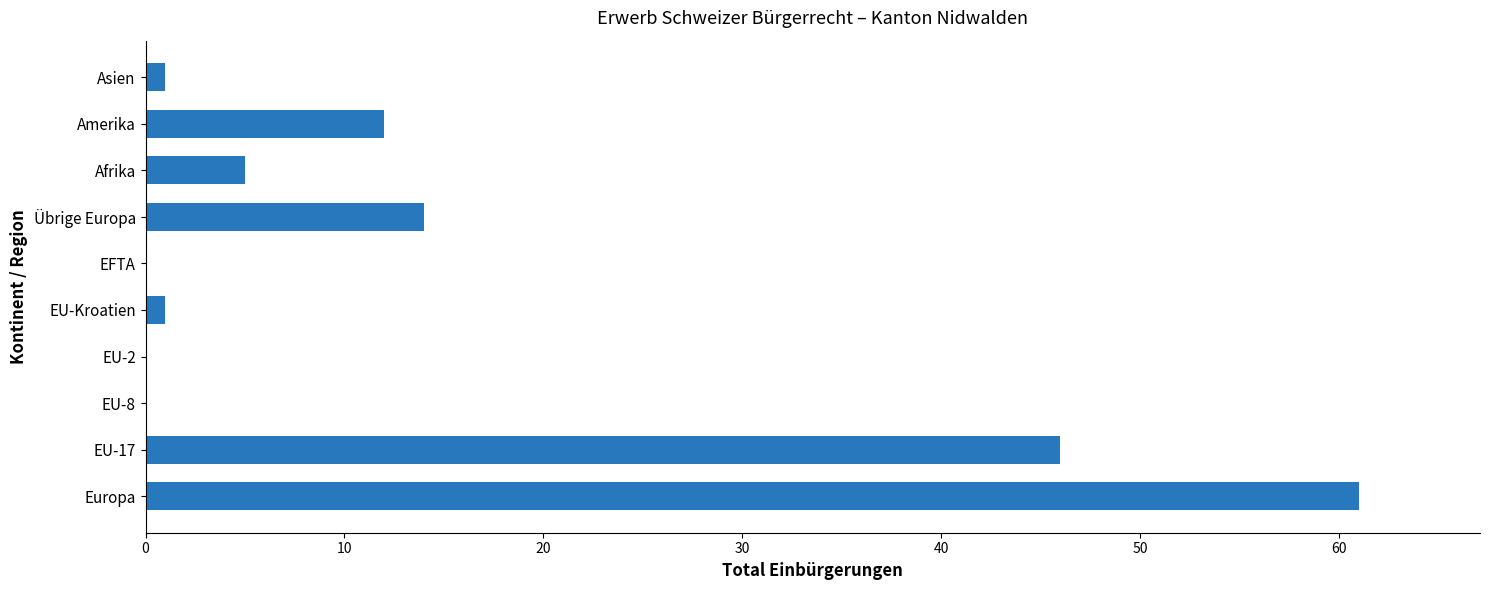

Reading bottom to top, extract all data points from this chart.

Europa=61	EU-17=46	EU-8=0	EU-2=0	EU-Kroatien=1	EFTA=0	Übrige Europa=14	Afrika=5	Amerika=12	Asien=1